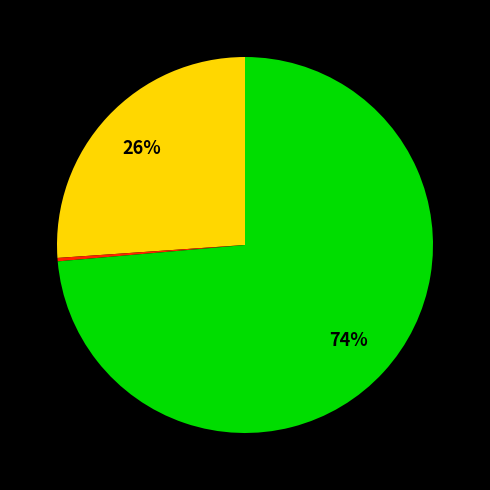

To the nearest percent, what is the average slice percentage?

33%